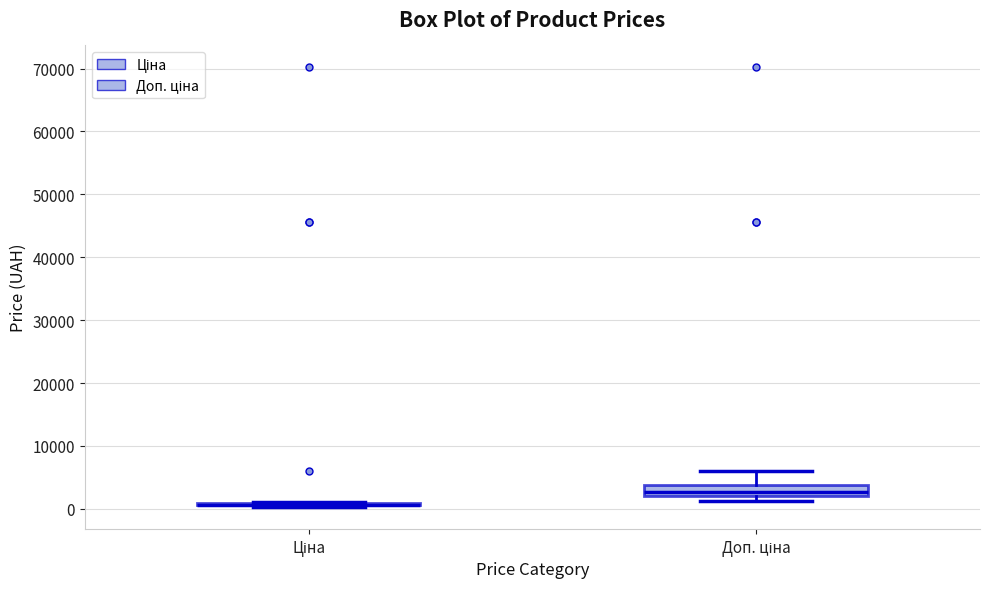

Reading left to right, read every box against the y-axis: the position of its median line, the range the box covers, and the ends of its whiskers. The values are not printed on the chart, so give them approximately, as read against the axis.

Ціна: box collapsed to a line at 1000, whiskers 0 to 1000
Доп. ціна: median 3000, box 2000 to 4000, whiskers 1000 to 6000